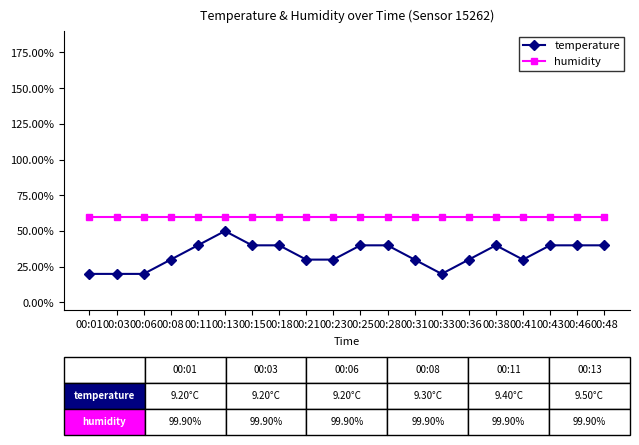

True or false: temperature and humidity cross at least once.

False